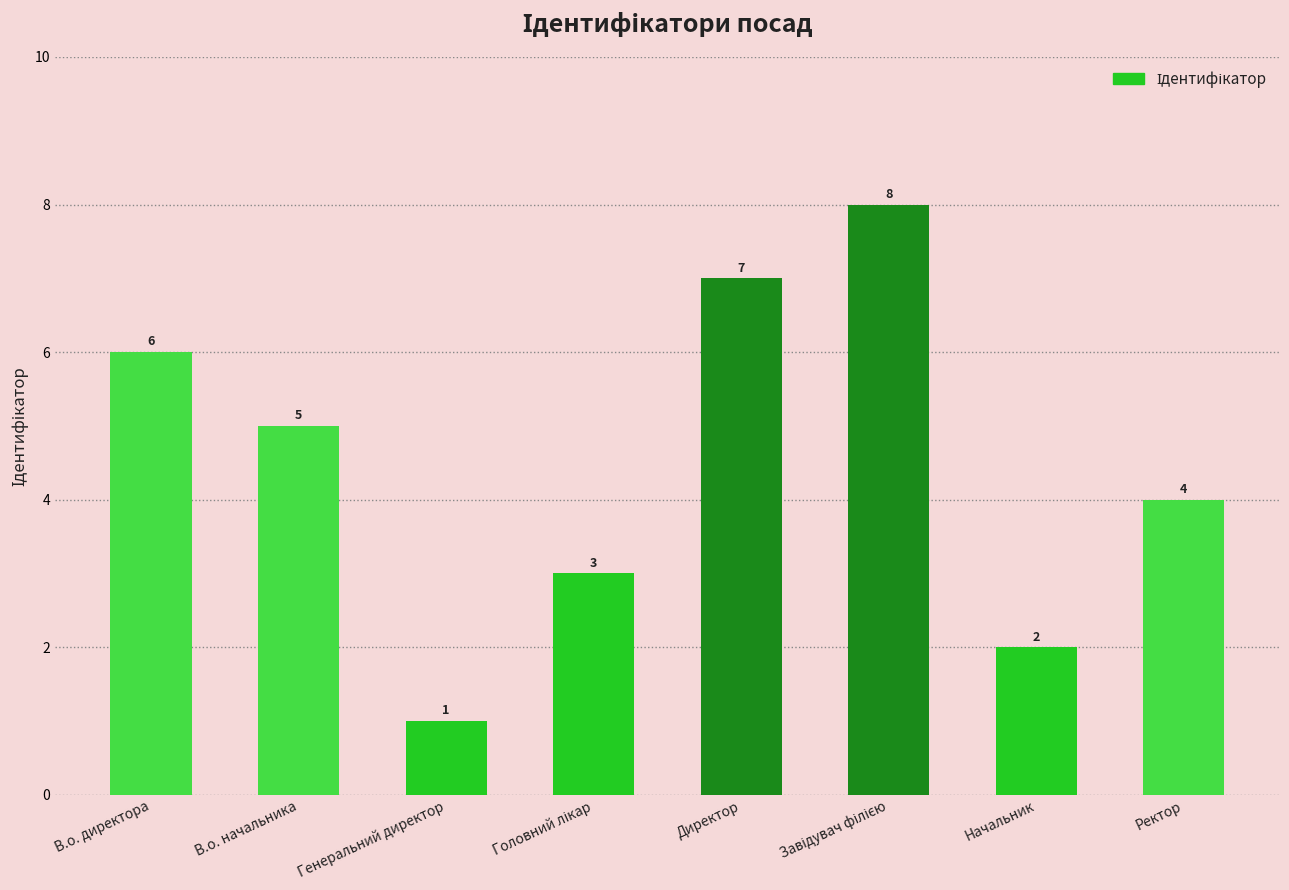

What is the label of the 7th bar from the left?

Начальник